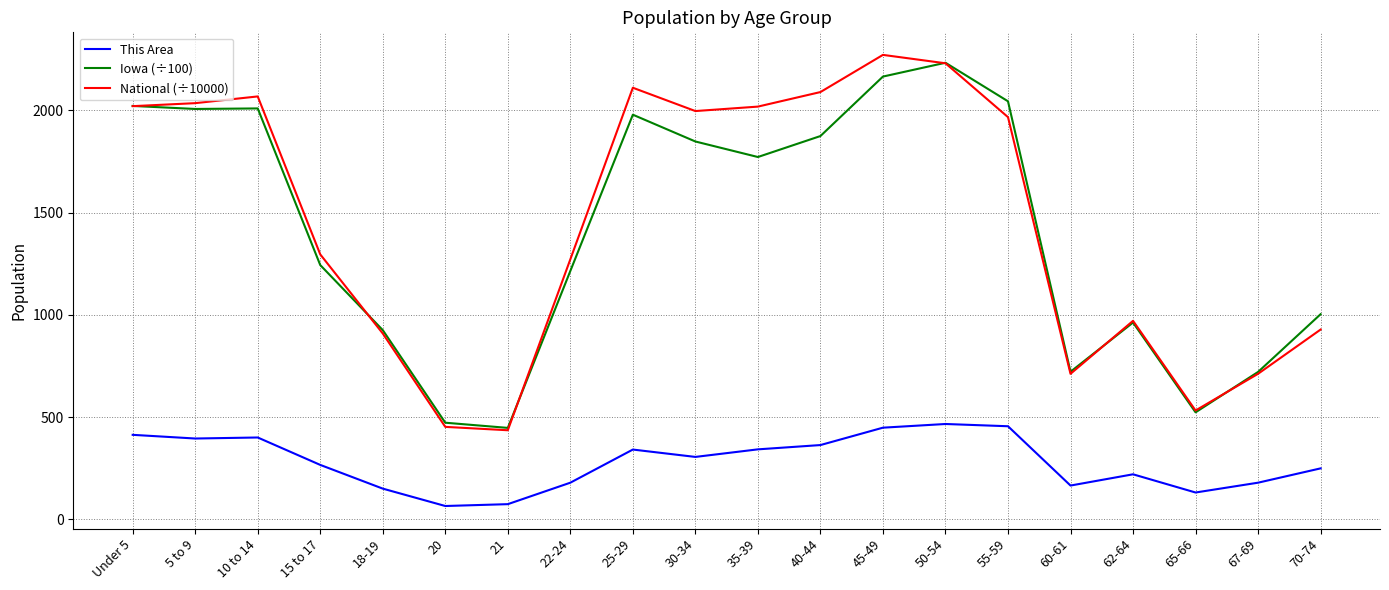

The National (÷10000) series shows 3647.7 at 45-49. True or false?

False